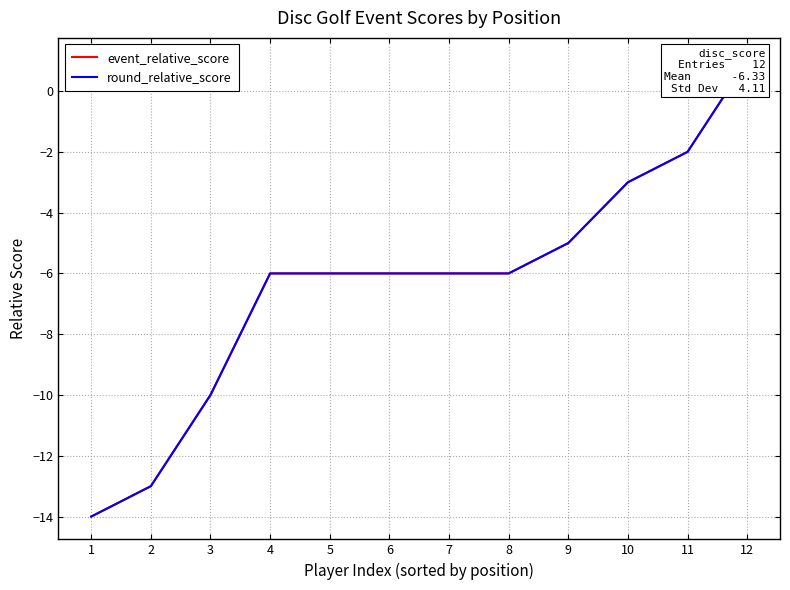

How many positive values does the event_relative_score series have?

1